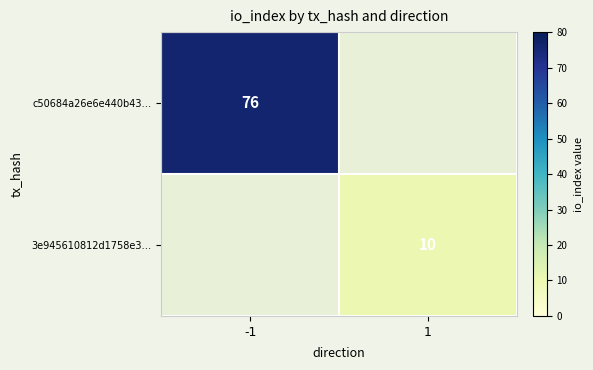

The c50684a26e6e440b43… series shows 76 at -1. True or false?

True